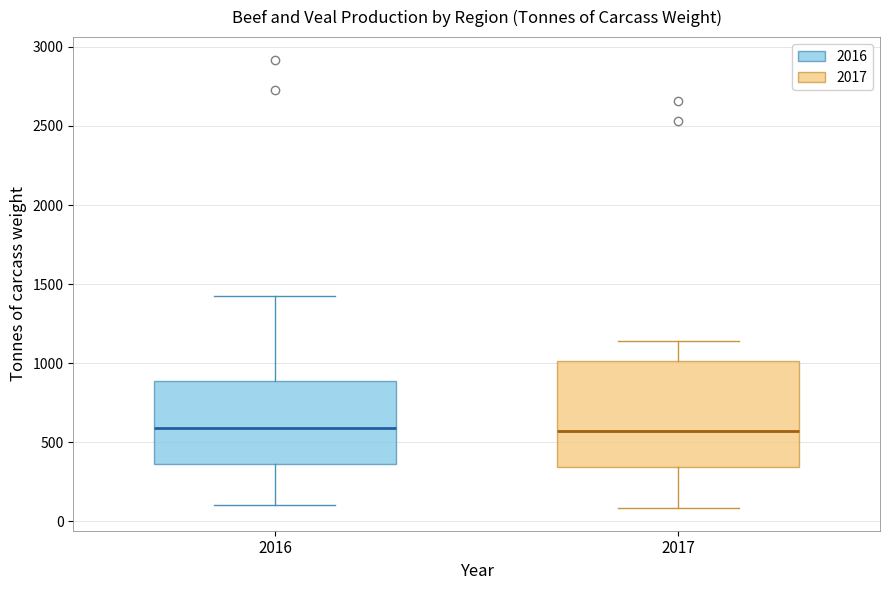

Reading left to right, transcribe this box plot: for each box, give where its median line is, the range the box spans, and where its two whiskers end, as read against the y-axis. The values are not printed on the chart, so give them approximately, as read against the axis.

2016: median 600, box 350 to 900, whiskers 100 to 1450
2017: median 550, box 350 to 1000, whiskers 100 to 1150